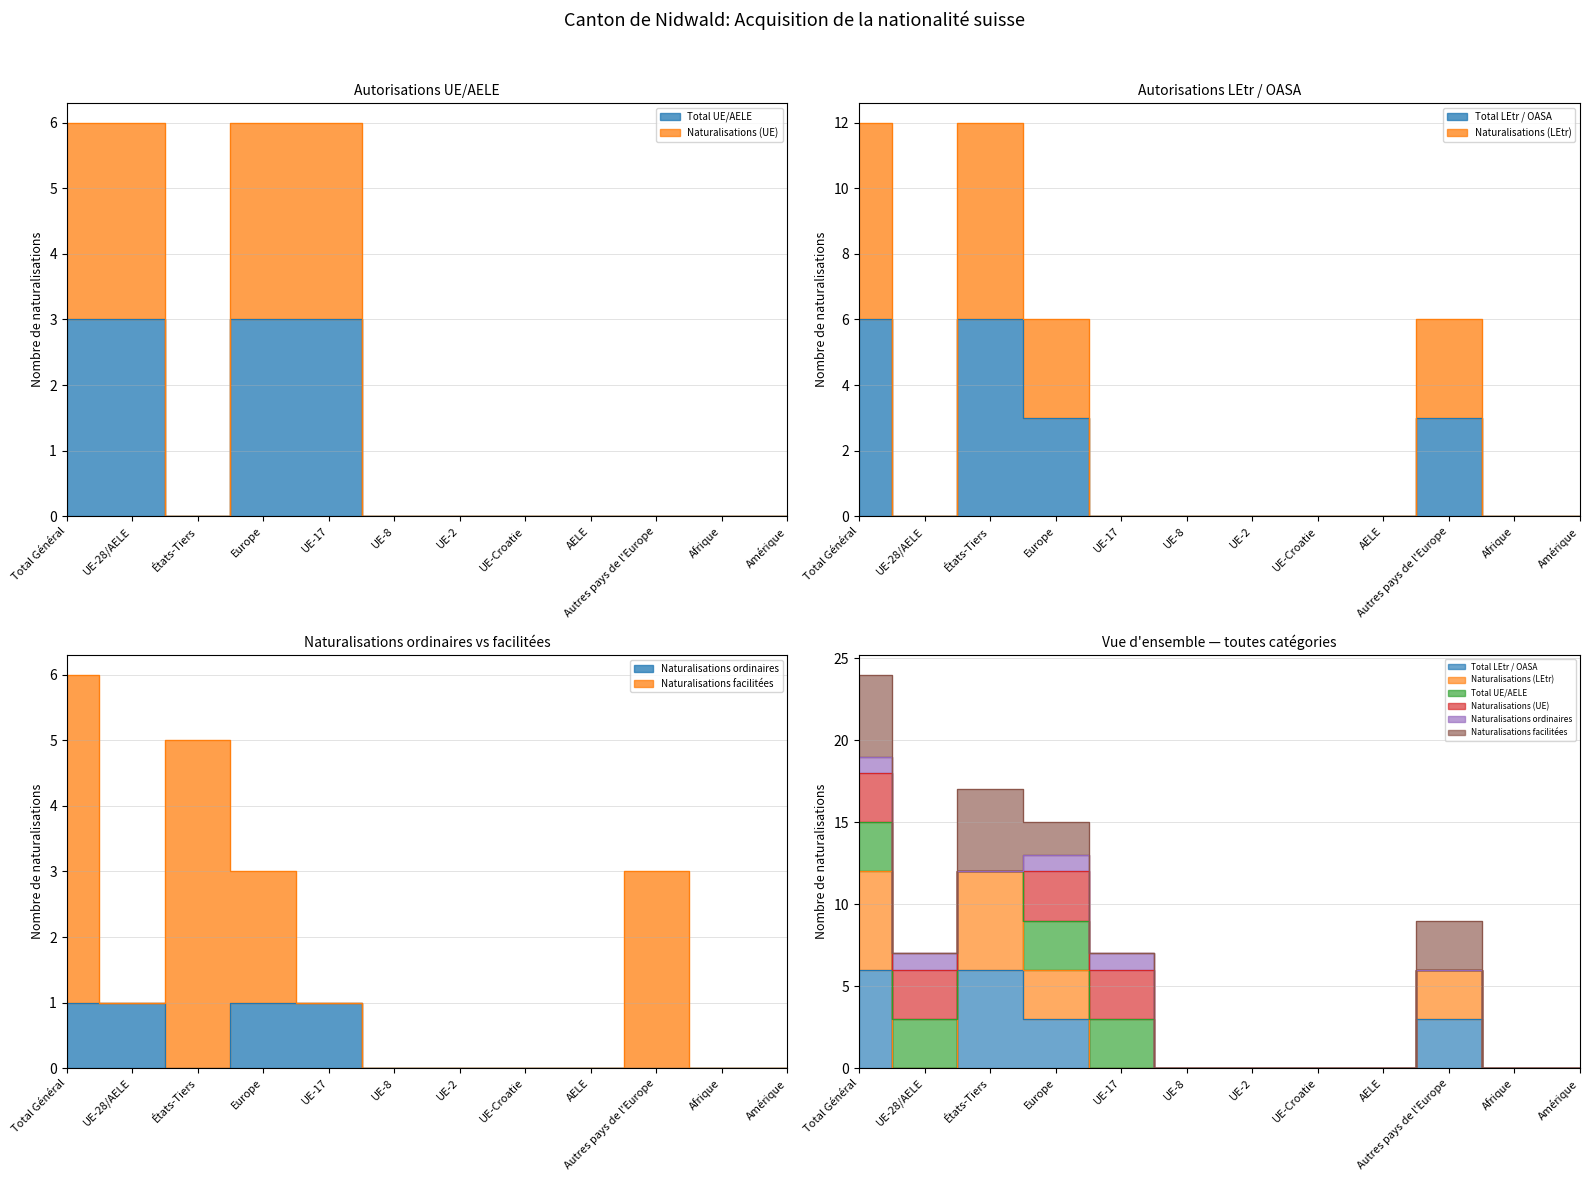

True or false: Total UE/AELE has more than 1 points higher than both neighbors.

False